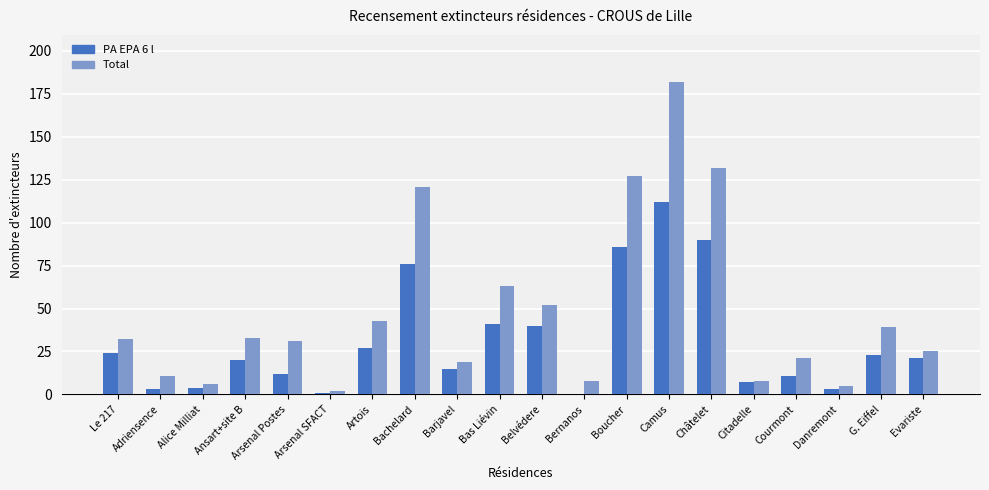

The PA EPA 6 l series shows 32 at Evariste. True or false?

False